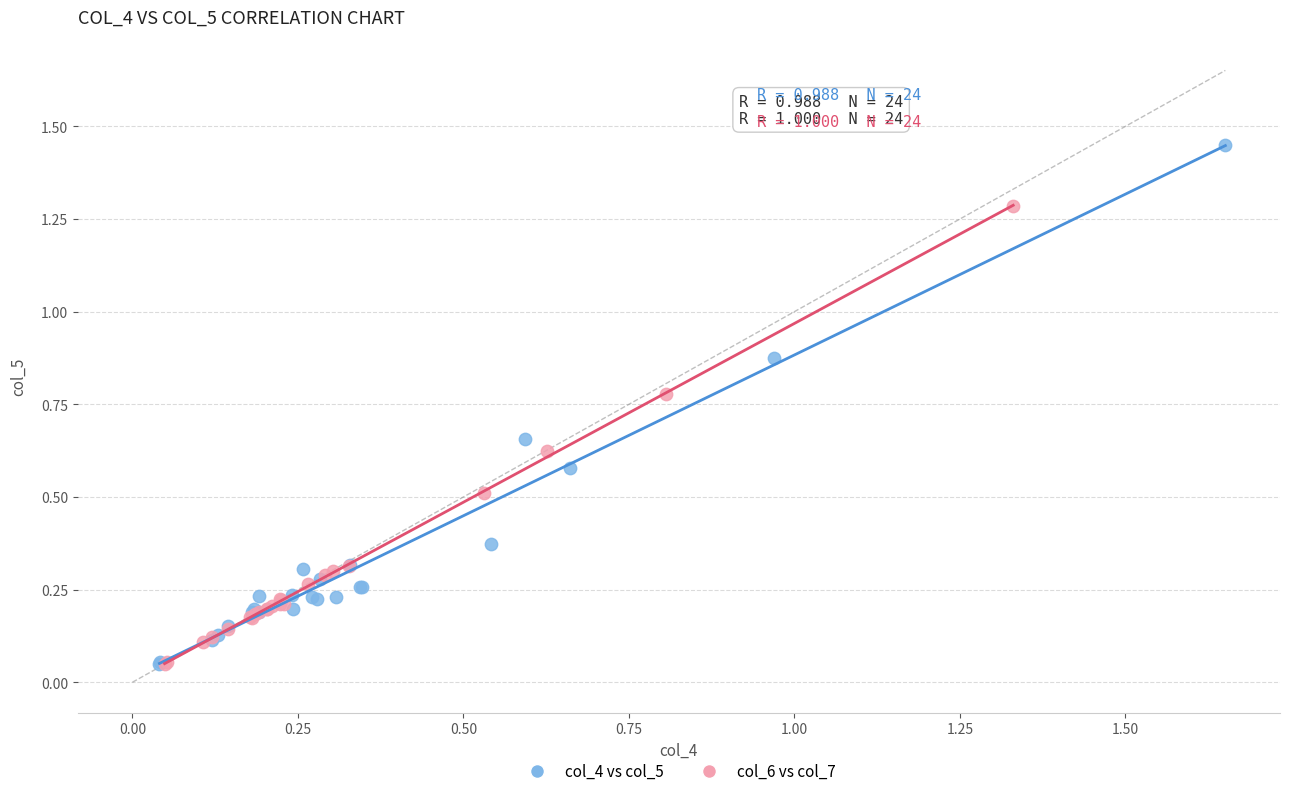

Which series reaches the maximum Y coordinate?

col_4 vs col_5